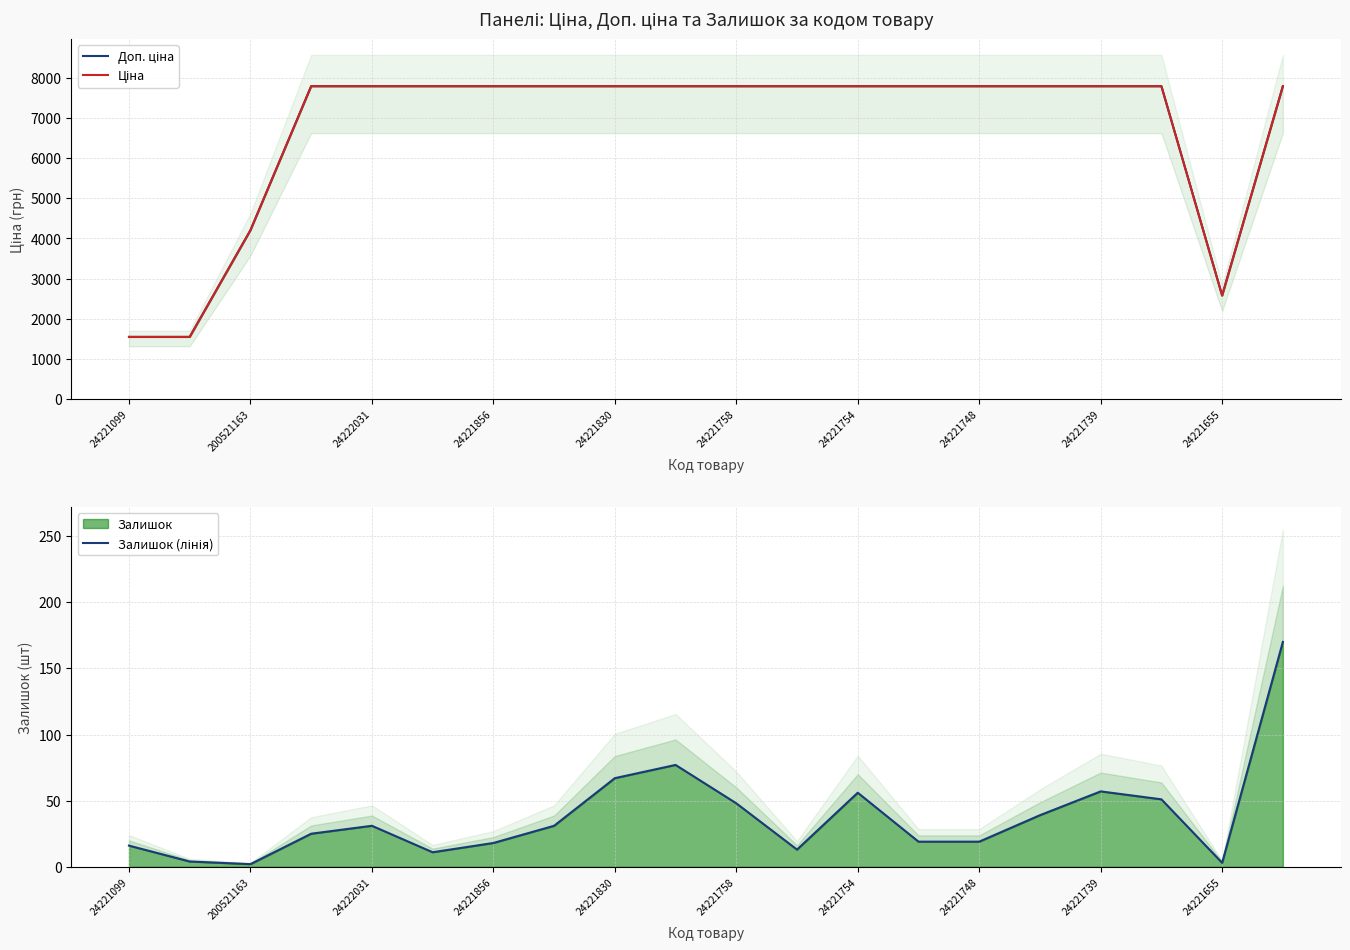

Which series has the largest total across all categories?

Доп. ціна